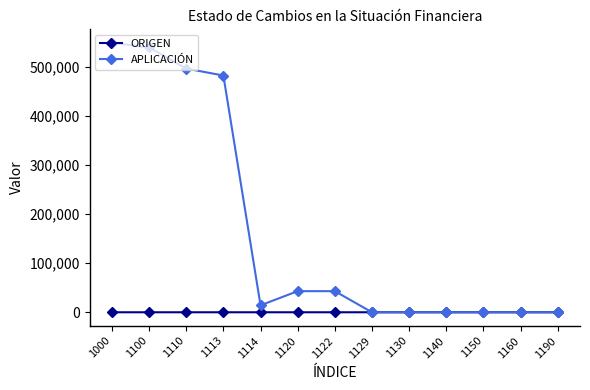

What is the greatest value displayed?

549188.6